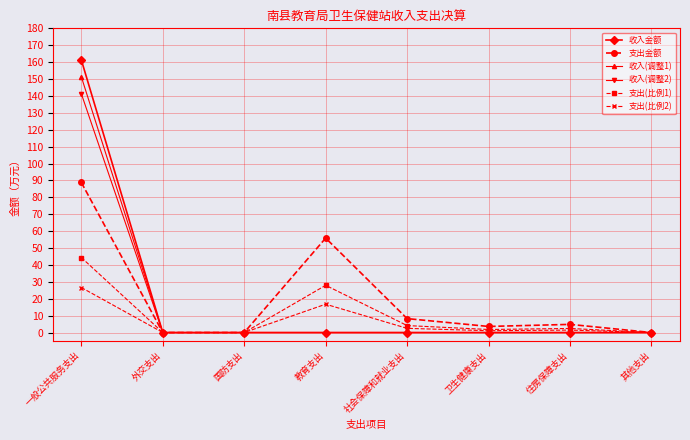

What are all the series names shown in the legend?

收入金额, 支出金额, 收入(调整1), 收入(调整2), 支出(比例1), 支出(比例2)